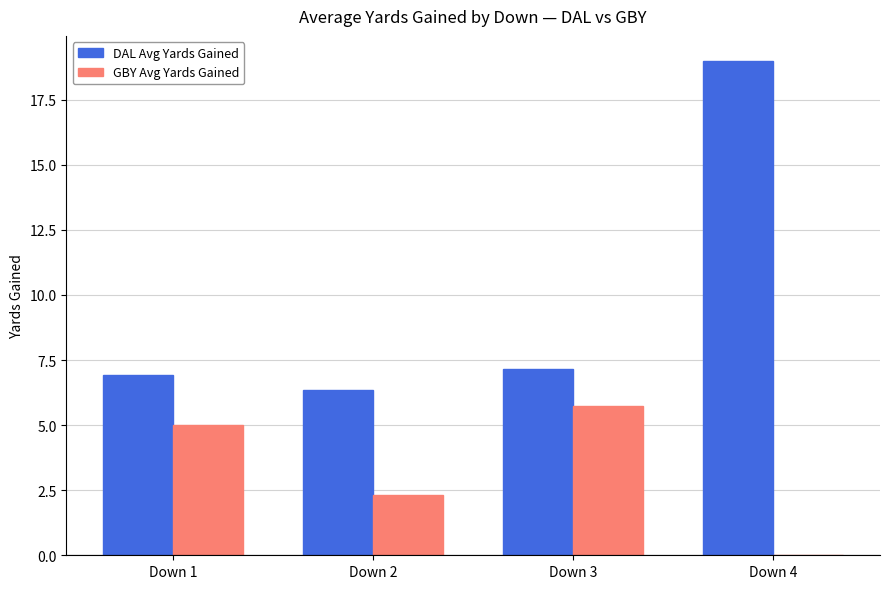

At which category is the sum across all series the highest?

Down 4